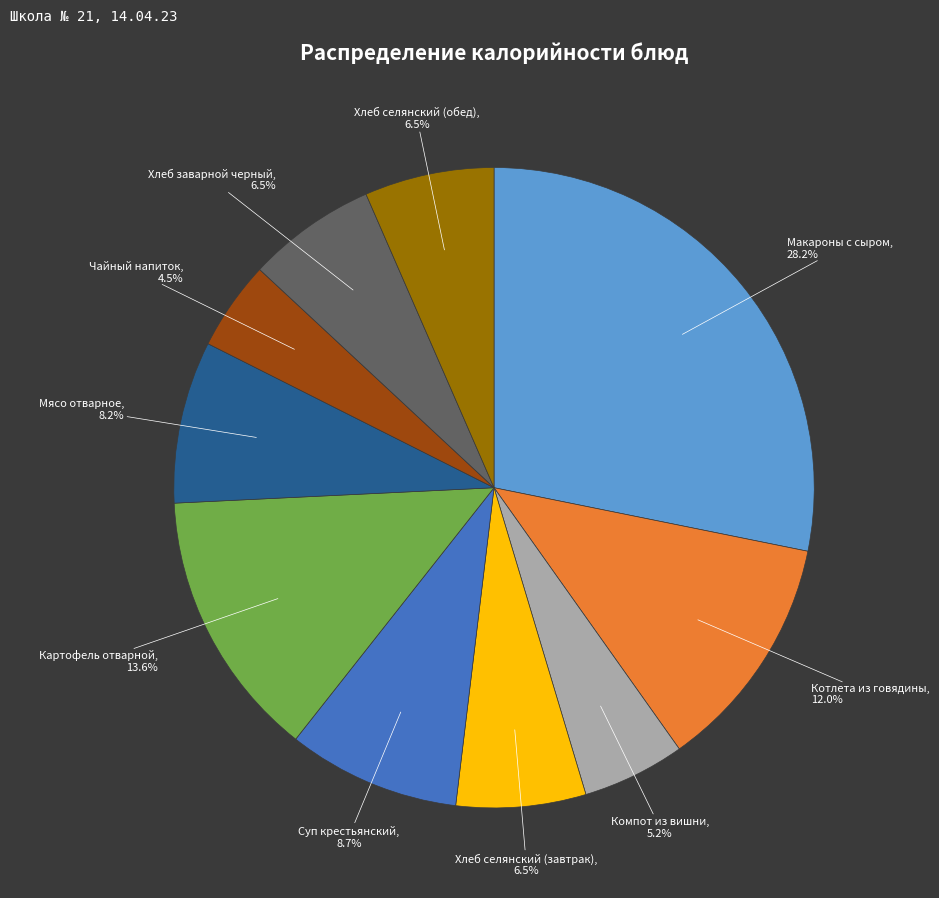

Is there a majority slice in this chart?

No